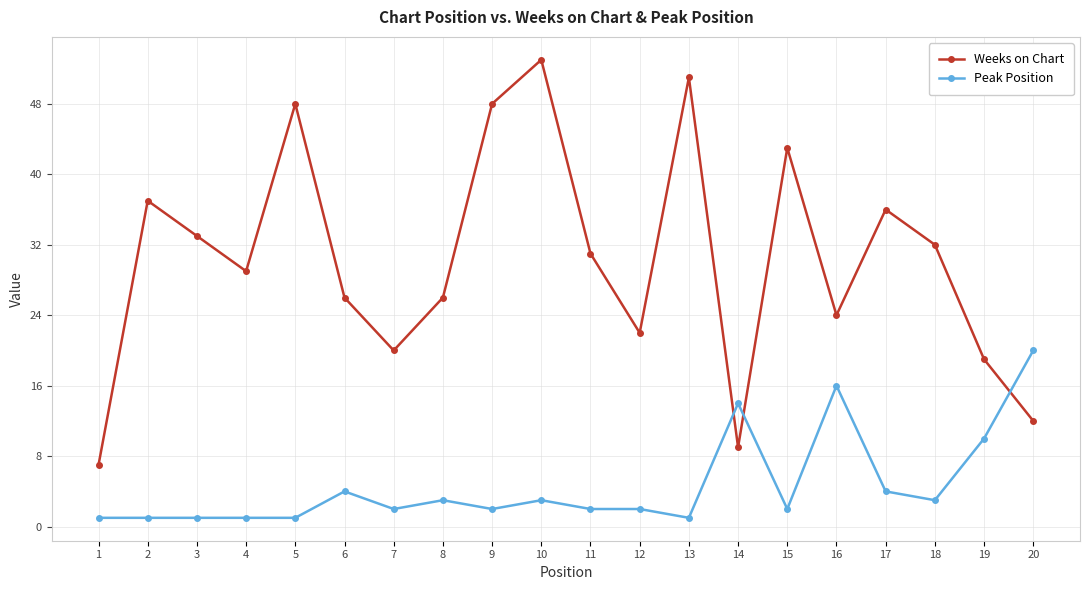

True or false: Weeks on Chart has a value of 21 at 20.

False